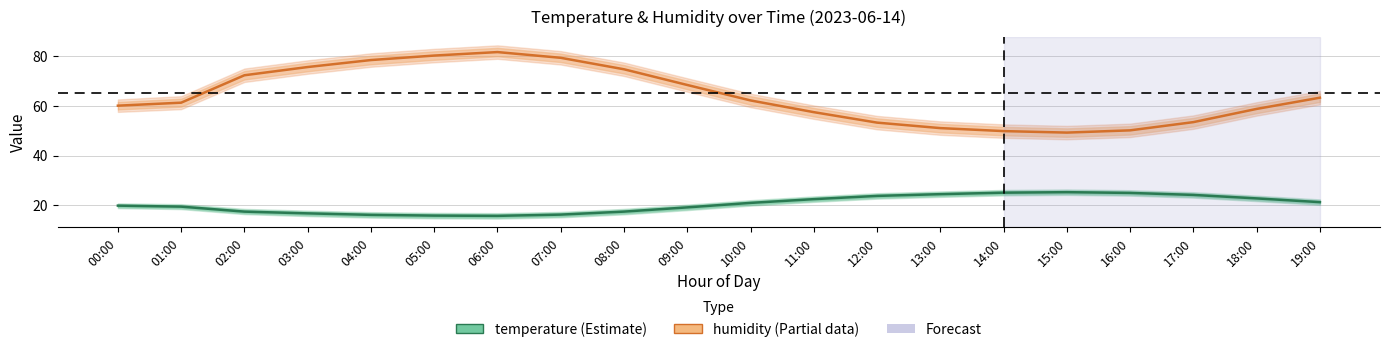

Rank the series by their maximum value, from lowest to highest.

temperature, humidity